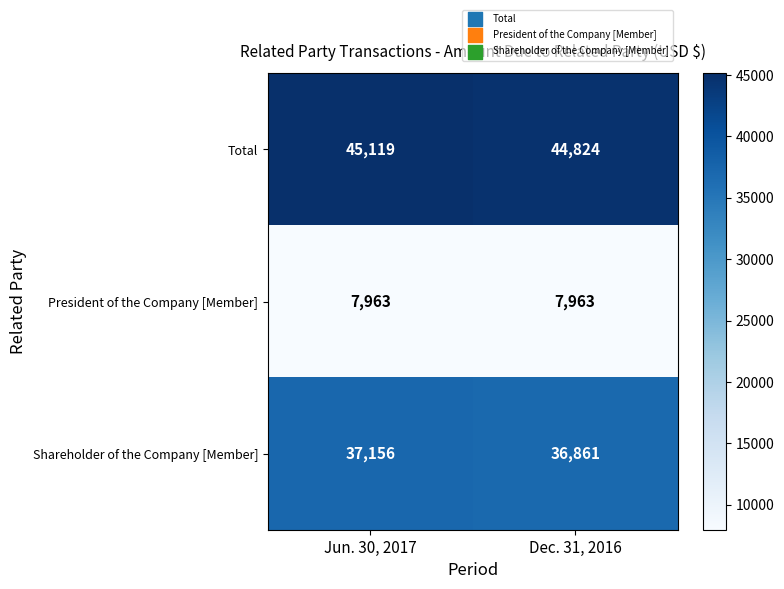

Rank the series by their maximum value, from highest to lowest.

Total, Shareholder of the Company [Member], President of the Company [Member]